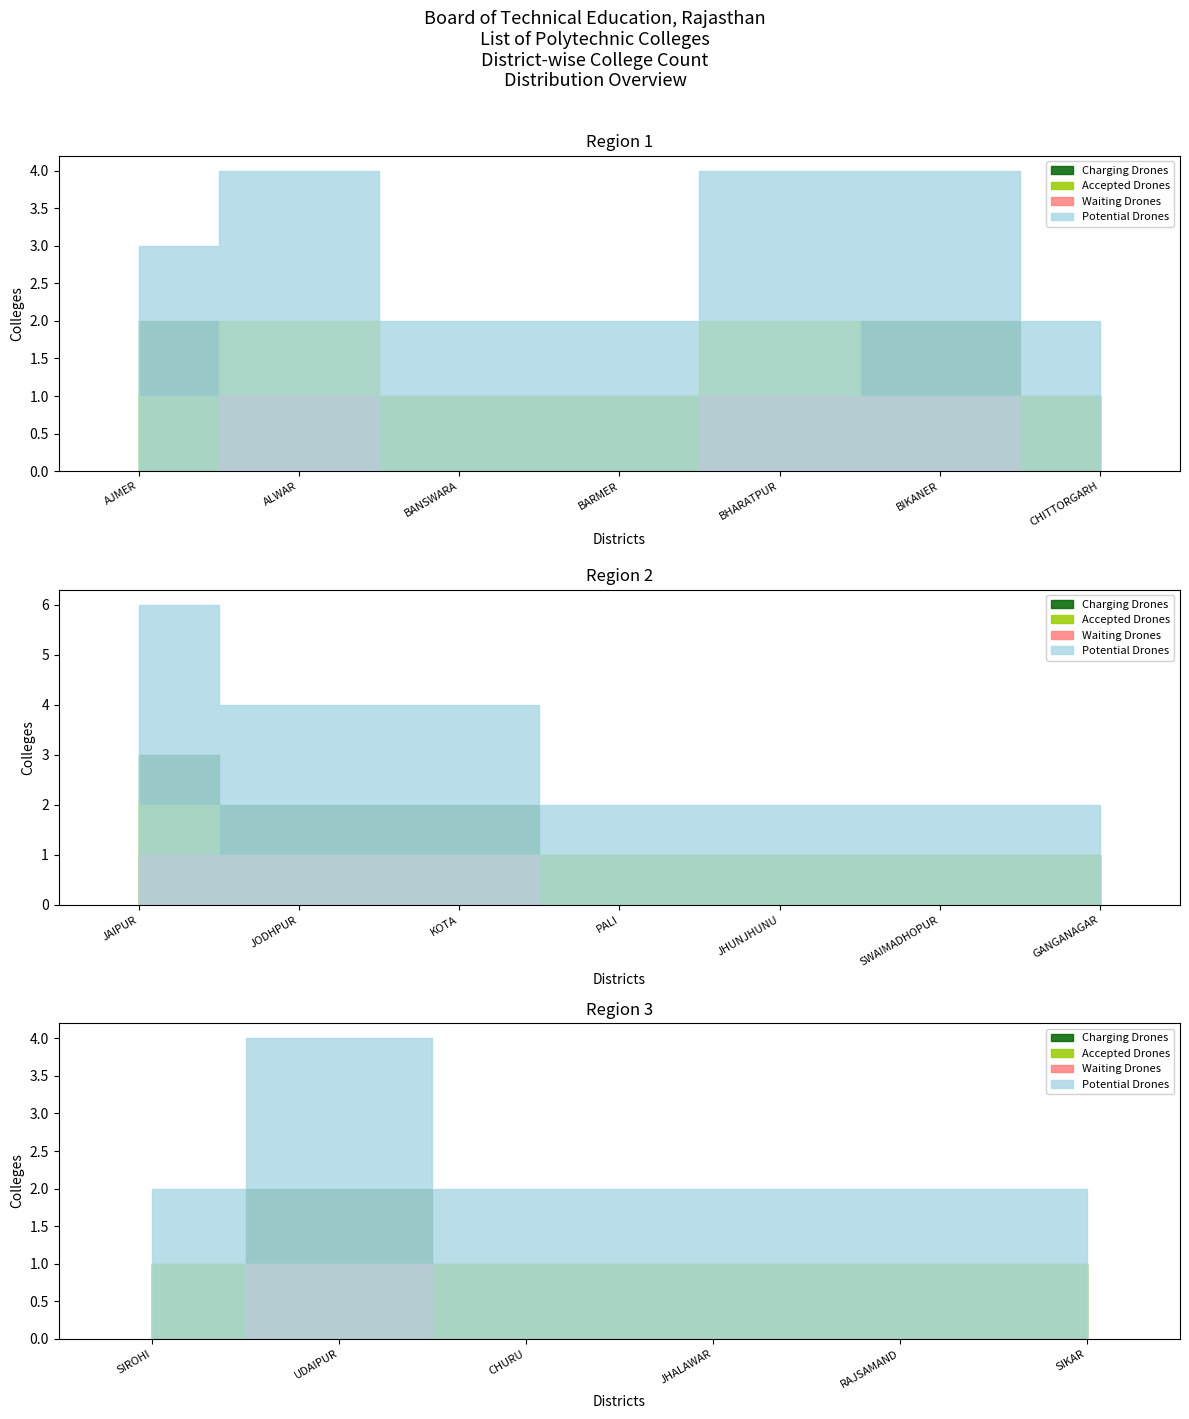

Which series has the largest total across all categories?

Potential Drones